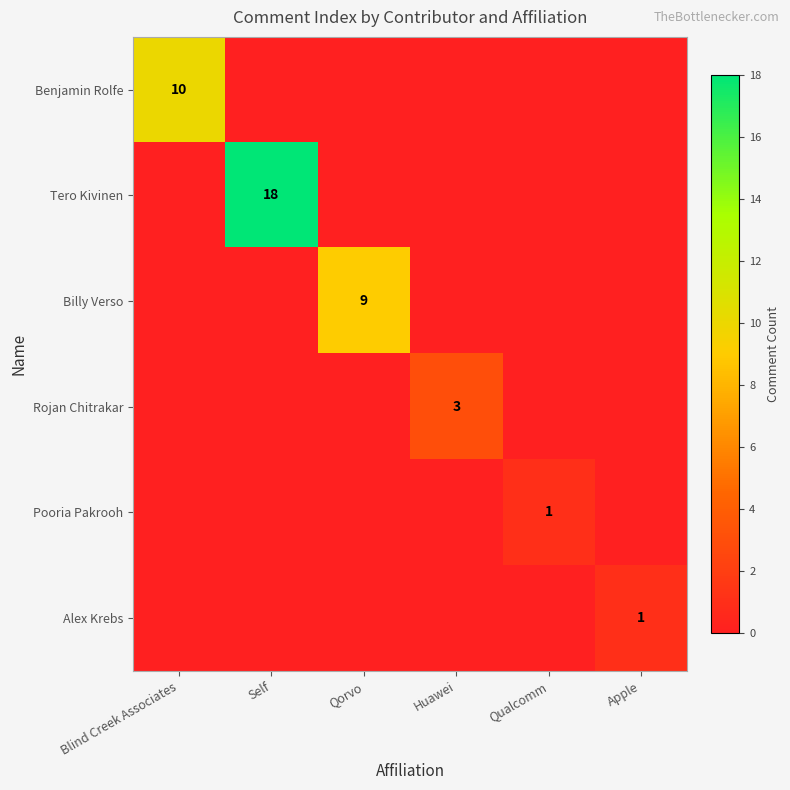

How many values in the Billy Verso series exceed 0?

1